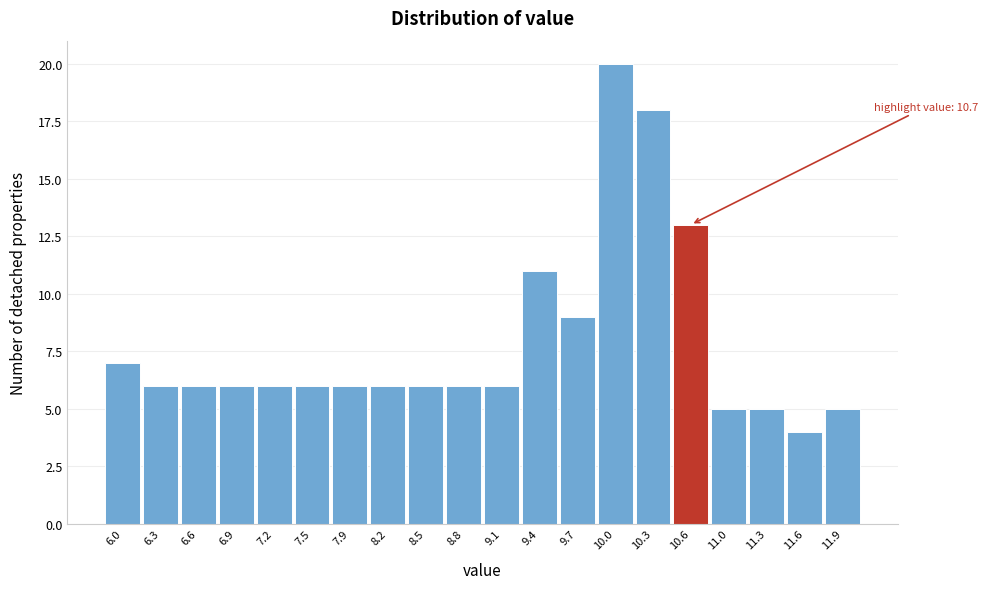

Reading right to left, transcribe all the data shown in this chart.

5	4	5	5	13	18	20	9	11	6	6	6	6	6	6	6	6	6	6	7